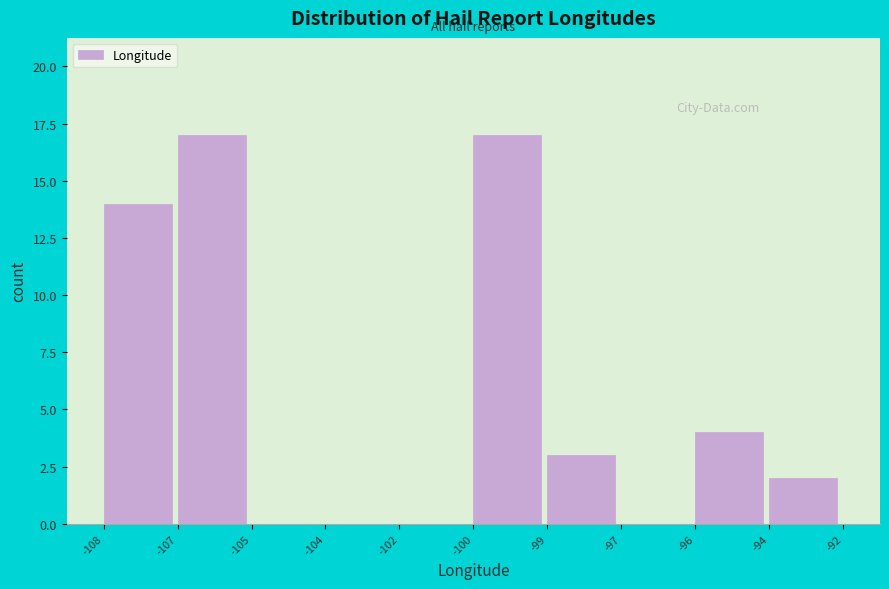

Reading left to right, transcribe all the data shown in this chart.

-108=14	-107=17	-105=0	-104=0	-102=0	-100=17	-99=3	-97=0	-96=4	-94=2